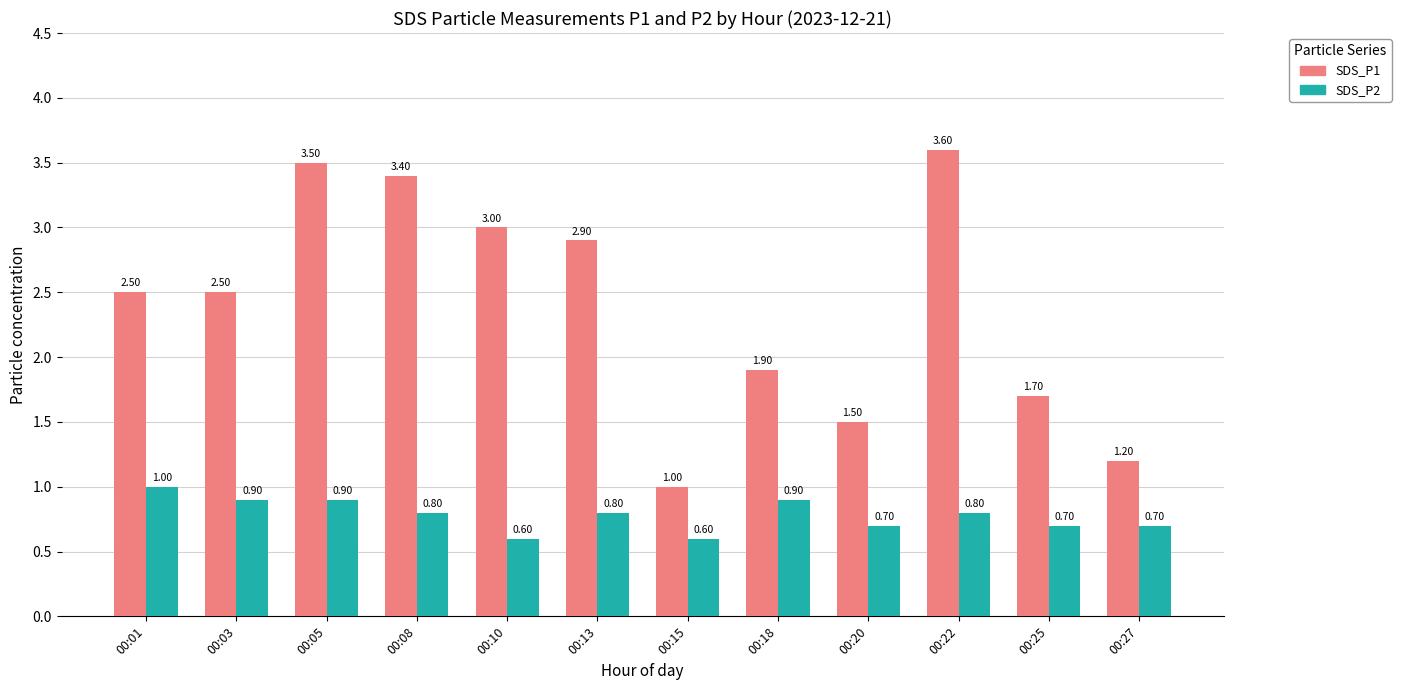

What is the value of the SDS_P1 bar at the 2nd from the left?

2.5